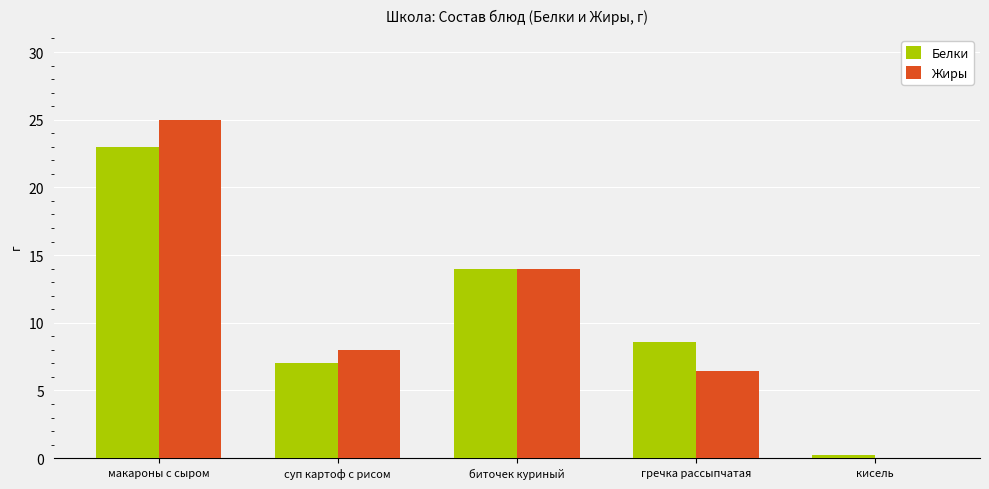

Reading right to left, what are all the values shown in this chart?

Белки: 0.2	8.6	14.0	7.0	23.0
Жиры: 0.0	6.4	14.0	8.0	25.0